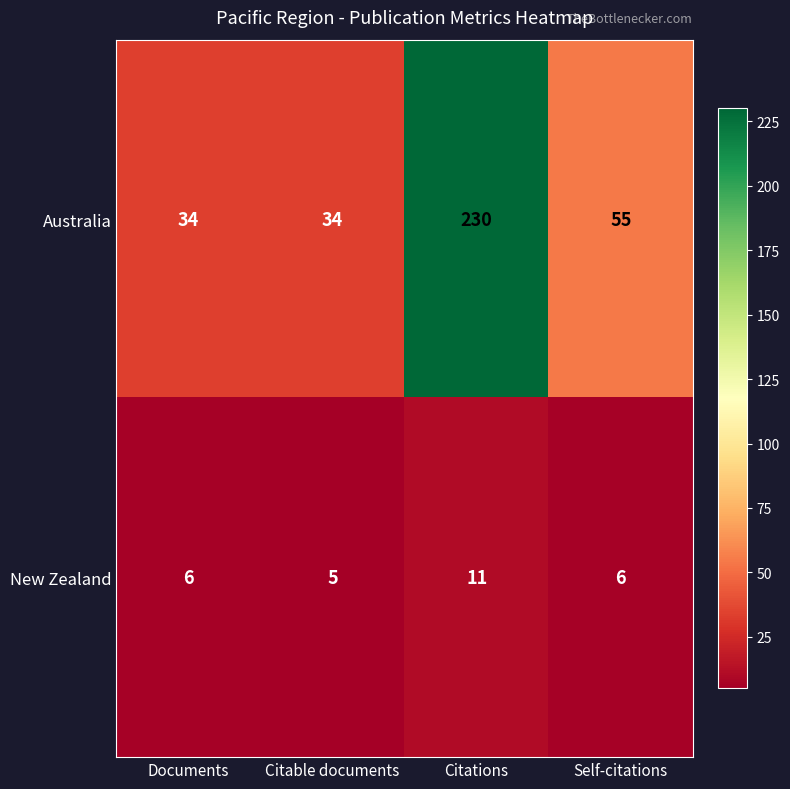

Rank the series at Citable documents from highest to lowest value.

Australia, New Zealand